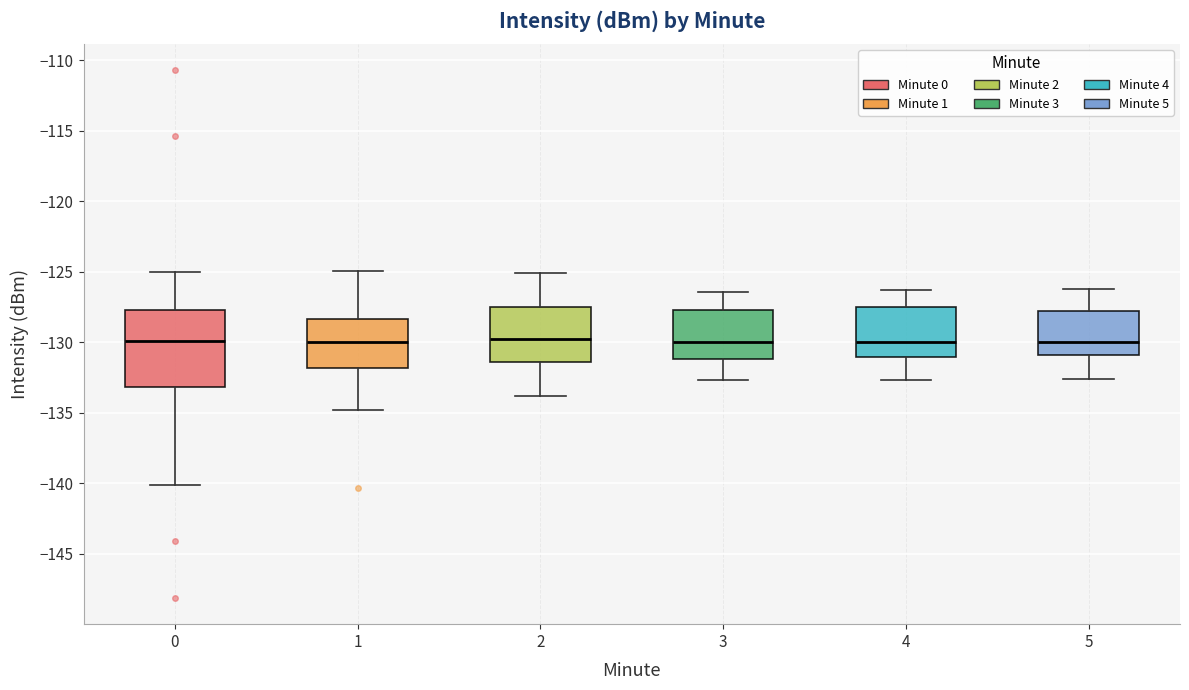

Which box is the tallest, from its lower edge to its upper edge?

0